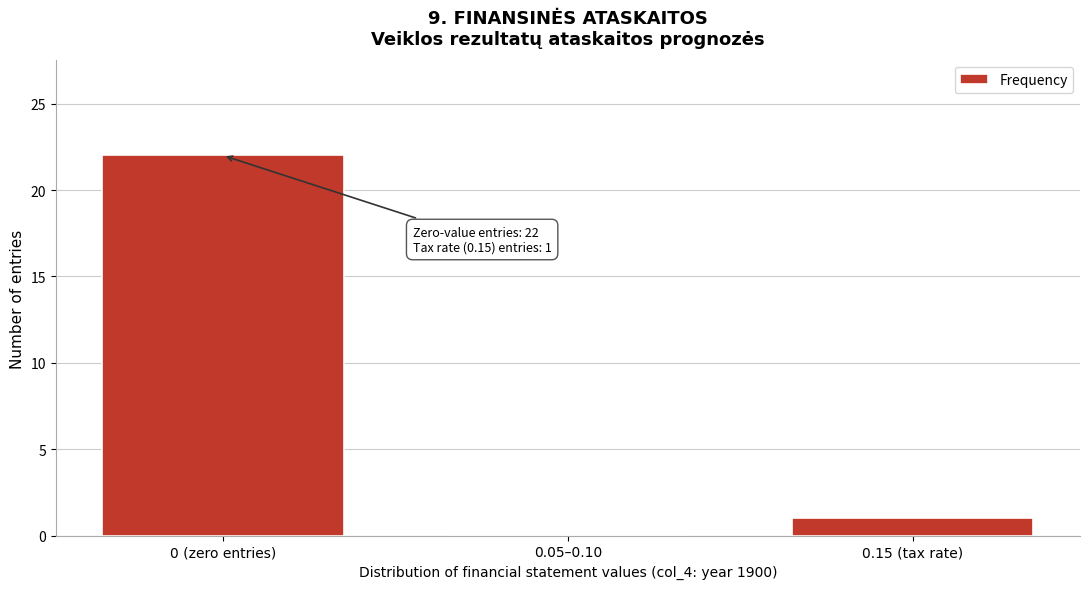

Reading right to left, transcribe all the data shown in this chart.

0.15 (tax rate)=1	0.05–0.10=0	0 (zero entries)=22